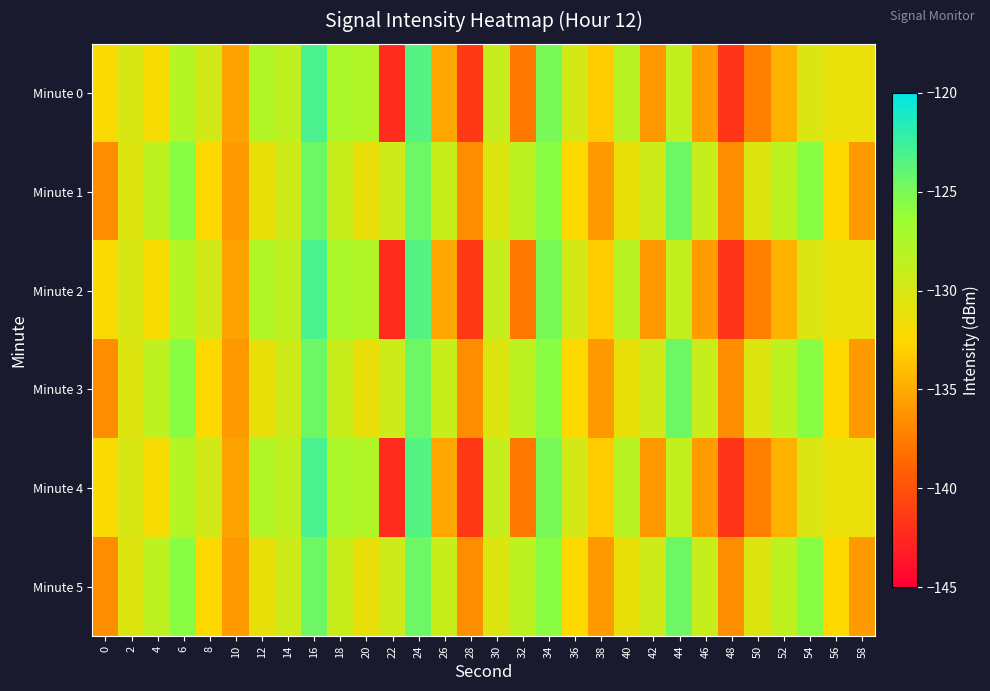

List the series in order of their peak value, highest first.

Minute 0, Minute 2, Minute 4, Minute 1, Minute 3, Minute 5